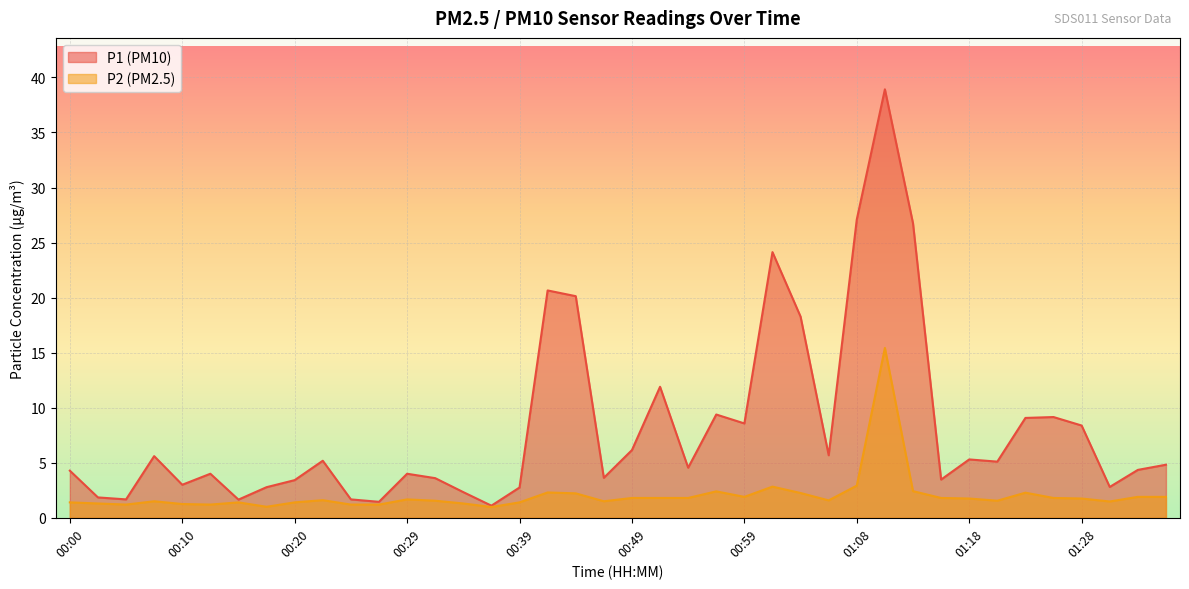

Reading left to right, what are all the values shown in this chart?

P1: 4.3	1.9	1.7	5.6	3.0	4.0	1.6	2.8	3.4	5.2	1.7	1.4	4.0	3.6	2.3	1.1	2.8	20.6	20.1	3.6	6.2	11.9	4.5	9.4	8.6	24.1	18.3	5.7	27.1	38.9	26.8	3.5	5.3	5.1	9.1	9.2	8.4	2.8	4.3	4.8
P2: 1.4	1.3	1.2	1.5	1.2	1.2	1.4	1.0	1.4	1.6	1.2	1.2	1.7	1.6	1.3	1.0	1.4	2.3	2.2	1.5	1.8	1.8	1.8	2.4	1.9	2.8	2.2	1.6	2.9	15.4	2.4	1.8	1.8	1.6	2.3	1.8	1.8	1.5	1.9	1.9